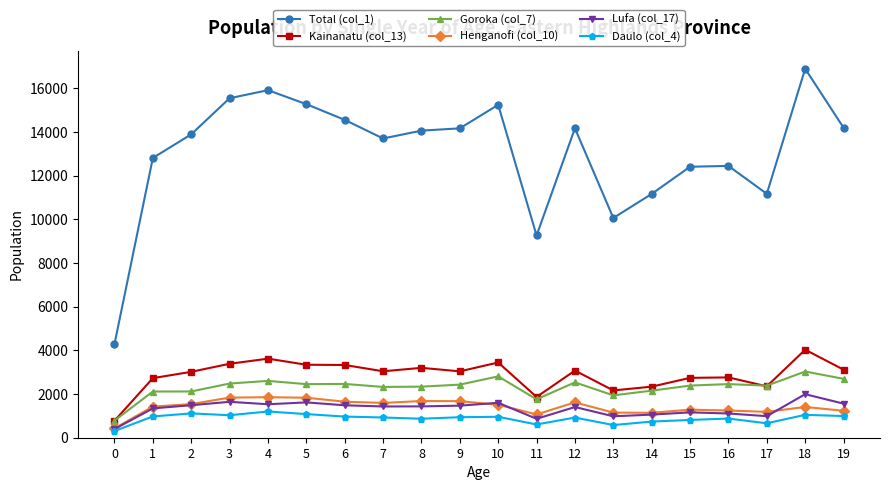

Which category has the highest value in the Total (col_1) series?

18